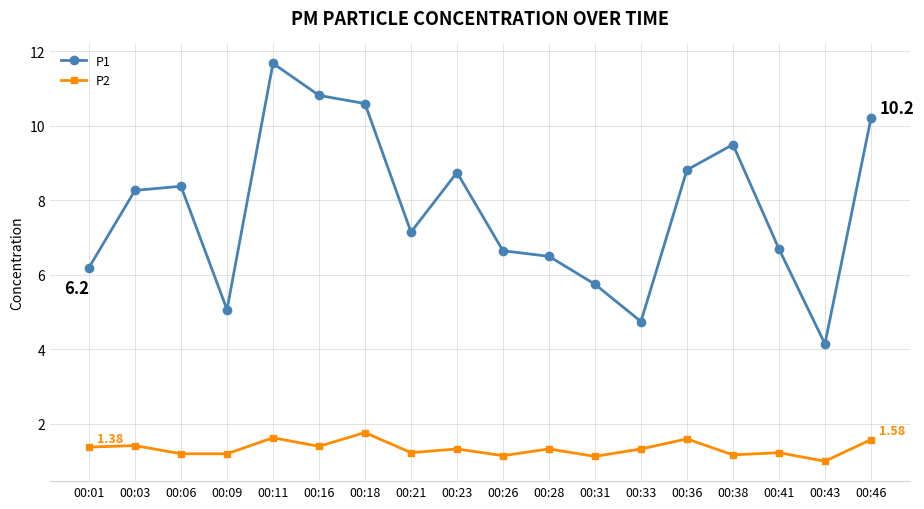

The value of P2 at 00:33 is 1.3. True or false?

True